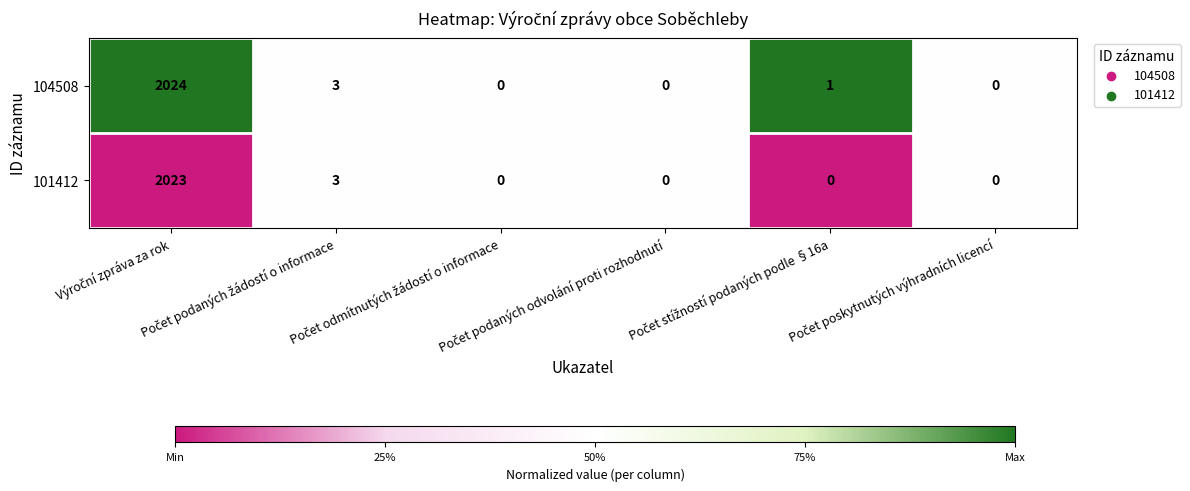

What is the maximum value shown in the chart?

2024